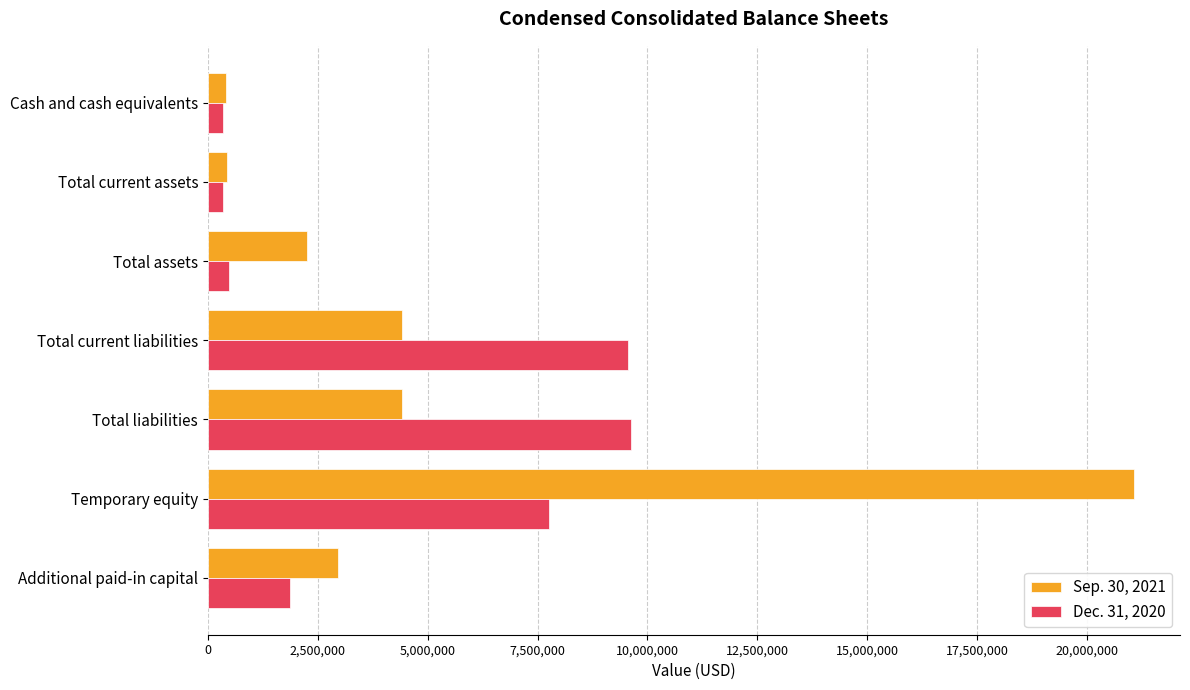

True or false: Sep. 30, 2021 has a value of 21064623 at Temporary equity.

True